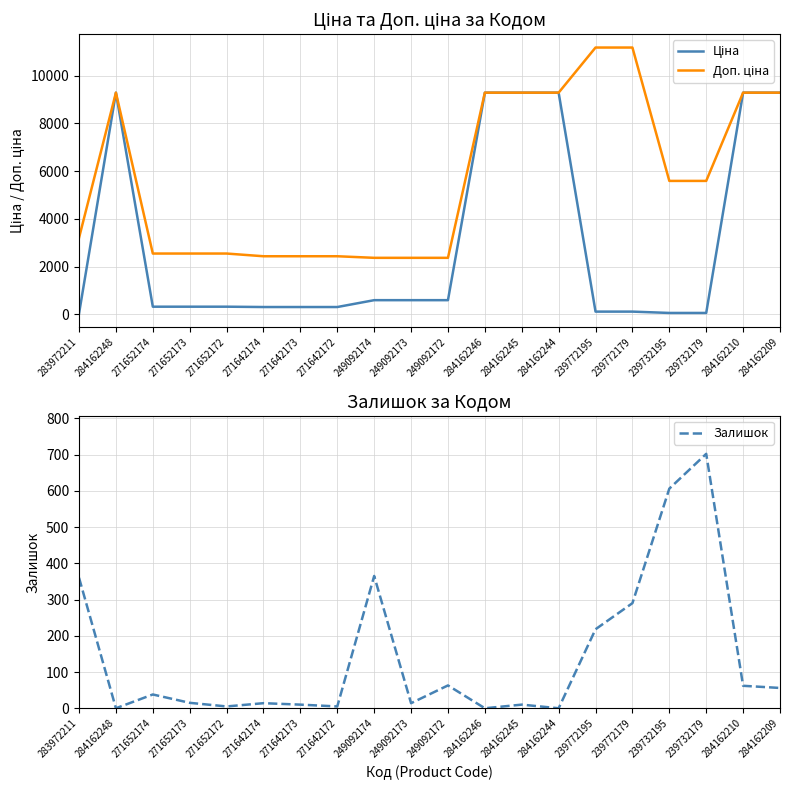

Reading right to left, list all the values displayed in this chart.

Ціна: 284162209=9290.5	284162210=9290.5	239732179=55.9	239732195=55.9	239772179=111.8	239772195=111.8	284162244=9290.5	284162245=9290.5	284162246=9290.5	249092172=591.6	249092173=591.6	249092174=591.6	271642172=304.1	271642173=304.1	271642174=304.1	271652172=318.3	271652173=318.3	271652174=318.3	284162248=9290.5	283972211=32.0
Доп. ціна: 284162209=9290.5	284162210=9290.5	239732179=5591.0	239732195=5591.0	239772179=11182.0	239772195=11182.0	284162244=9290.5	284162245=9290.5	284162246=9290.5	249092172=2366.5	249092173=2366.5	249092174=2366.5	271642172=2432.8	271642173=2432.8	271642174=2432.8	271652172=2546.4	271652173=2546.4	271652174=2546.4	284162248=9290.5	283972211=3205.0
Залишок: 284162209=56.0	284162210=62.0	239732179=702.0	239732195=606.0	239772179=290.0	239772195=218.0	284162244=0.0	284162245=10.0	284162246=0.0	249092172=63.0	249092173=14.0	249092174=365.0	271642172=5.0	271642173=10.0	271642174=14.0	271652172=5.0	271652173=15.0	271652174=38.0	284162248=0.0	283972211=360.0